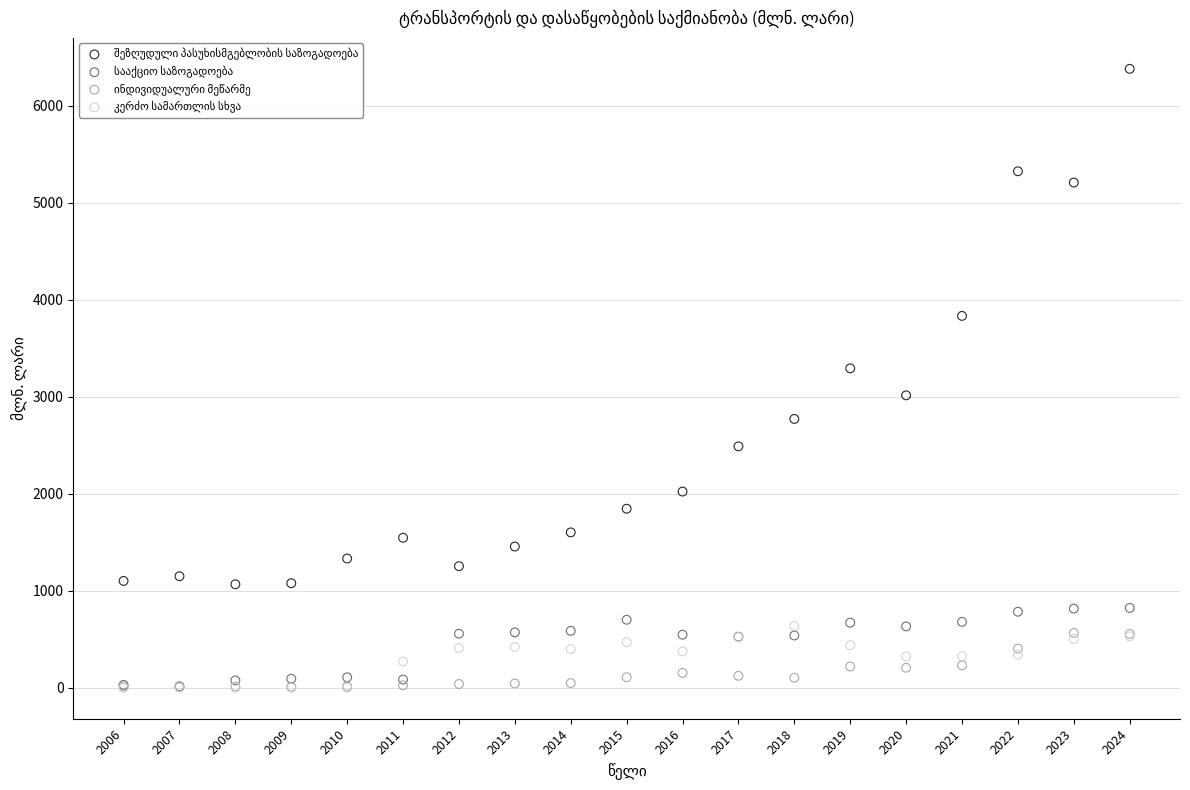

Across all series, what Y value is closest to 3189?

3291.8